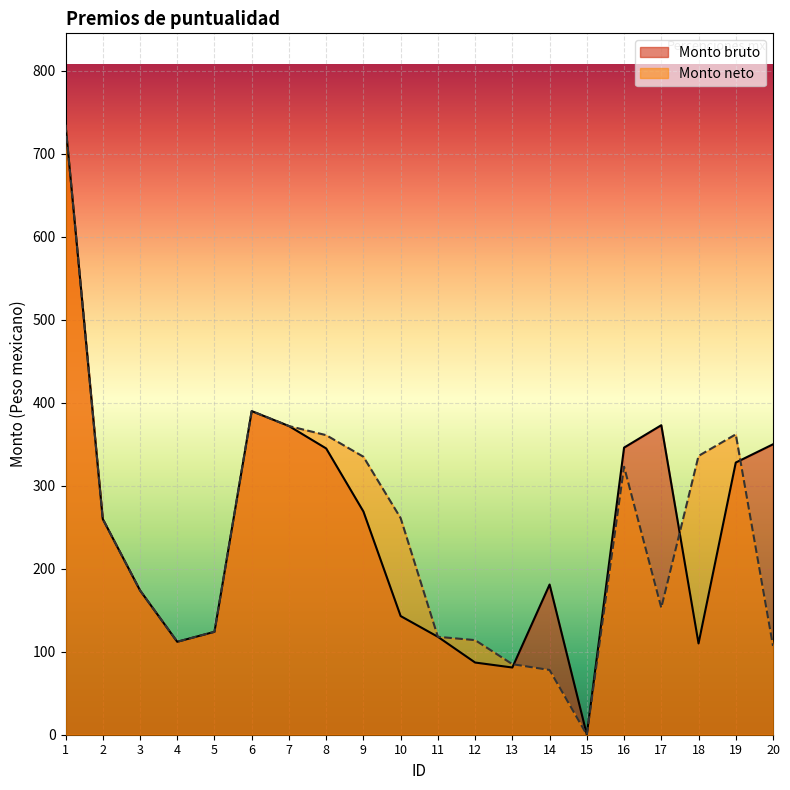

Reading right to left, transcribe all the data shown in this chart.

Monto bruto: 350	328	110	373	346	0	181	81	87	118	143	269	345	372	390	124	112	174	260	735
Monto neto: 107	362	336	153	323	0	78	85	114	118	261	335	361	372	390	124	112	174	260	735